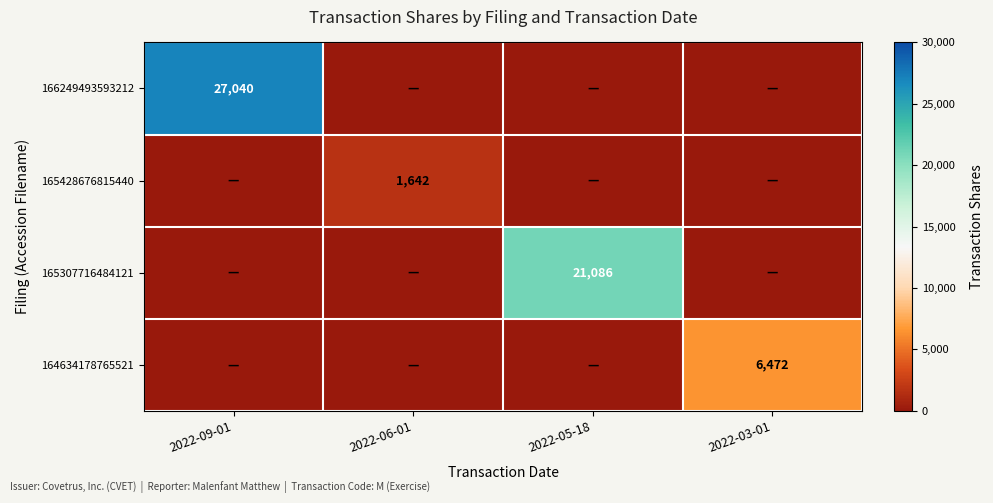

The 165428676815440 series shows 1642 at 2022-06-01. True or false?

True